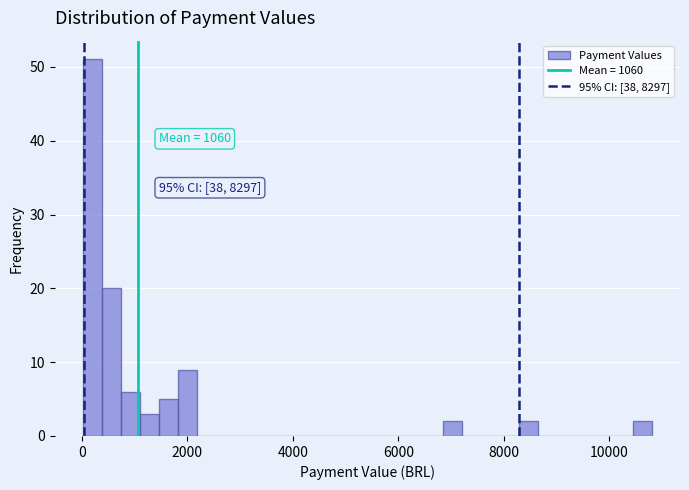

Around what value on the x-axis is the tallest bar? Give the approximate position of its centre, as read against the axis.

200